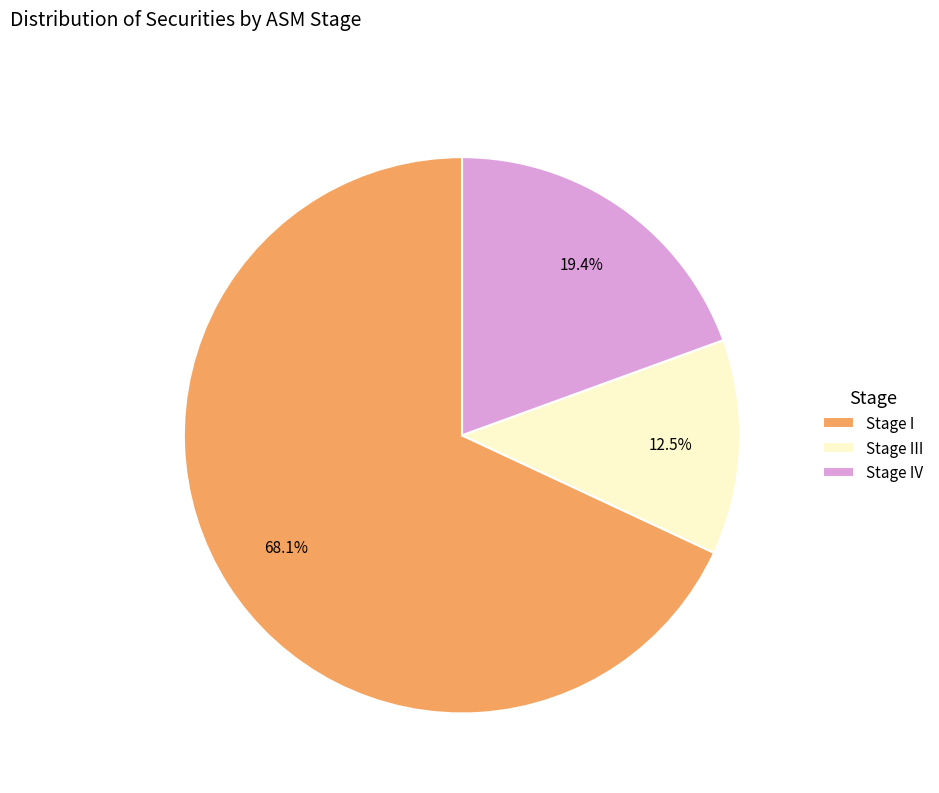

To the nearest percent, what is the difference between the largest and smallest slice percentages?

56%